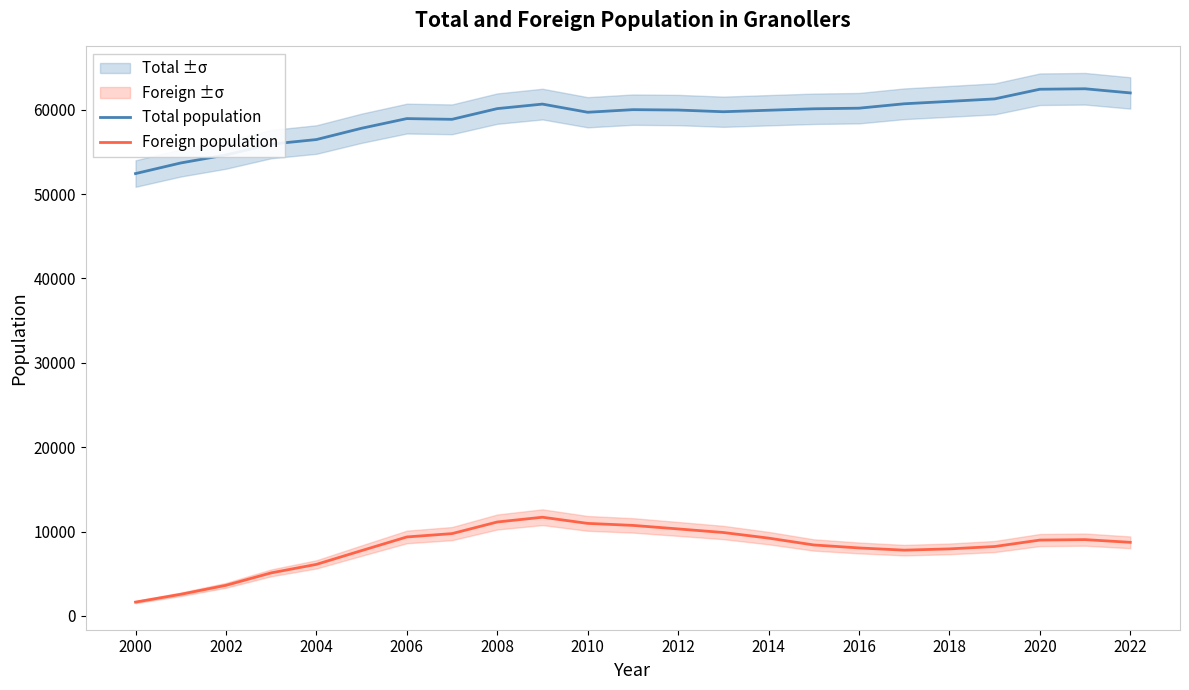

What is the highest value of the Total population series?

62475